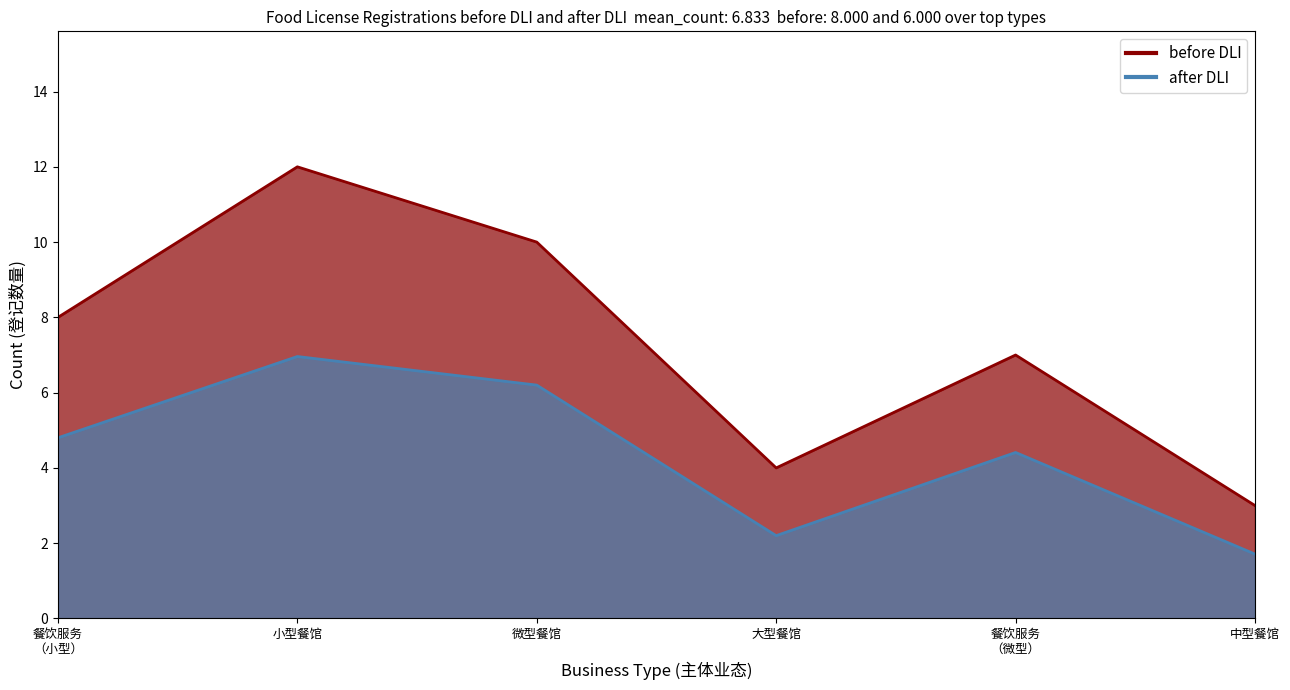

Which series has the largest total across all categories?

before DLI